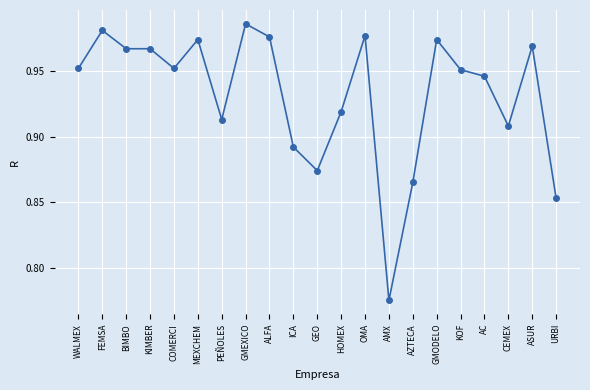

At which category does the chart reach its minimum across all series?

AMX